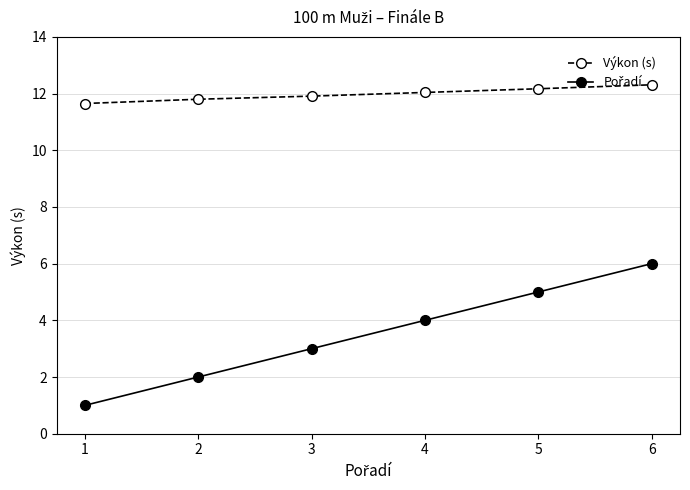

What is the spread (max minus min) of values at 6?

6.3